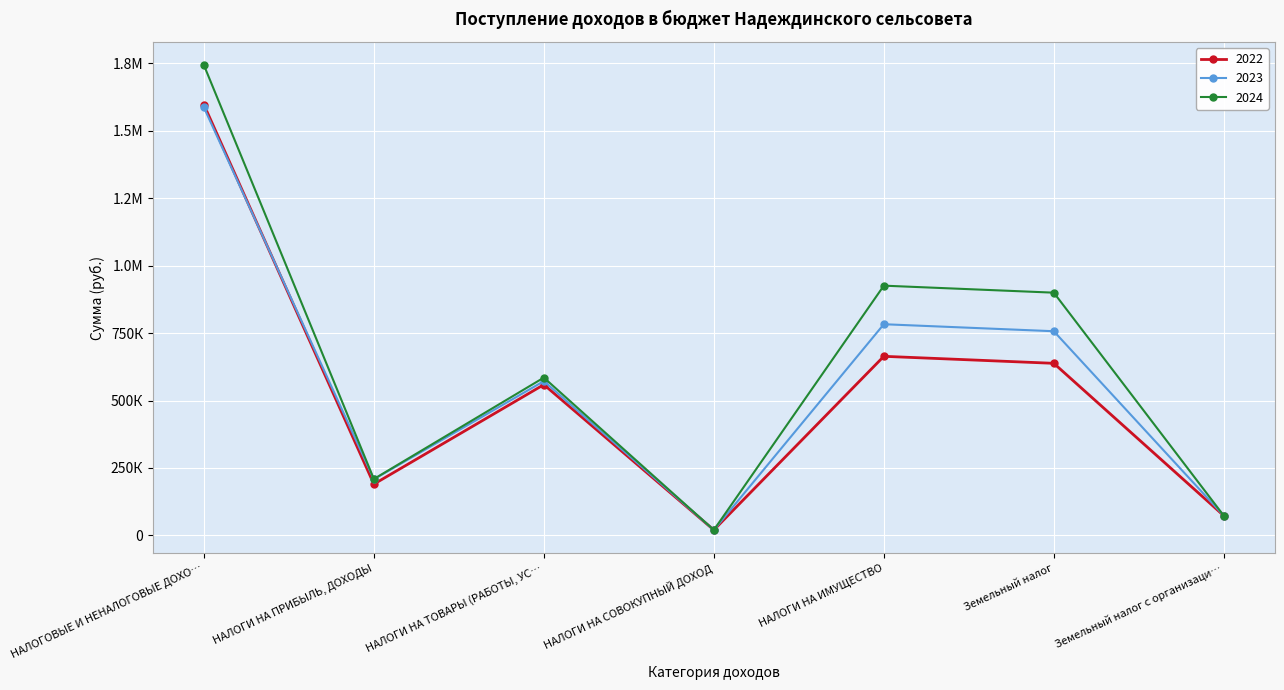

What are all the series names shown in the legend?

2022, 2023, 2024